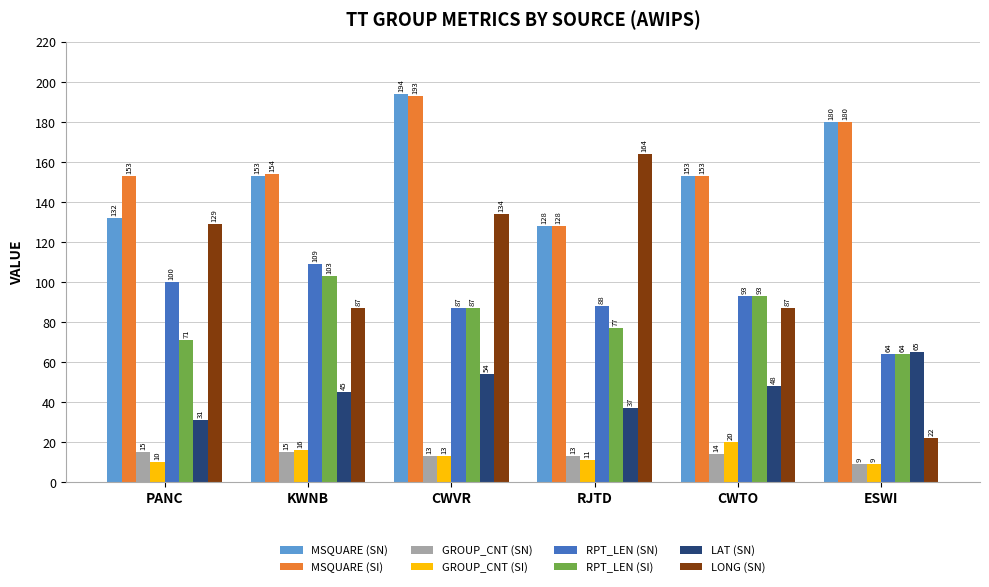

What is the sum of all RPT_LEN (SI) values?

495